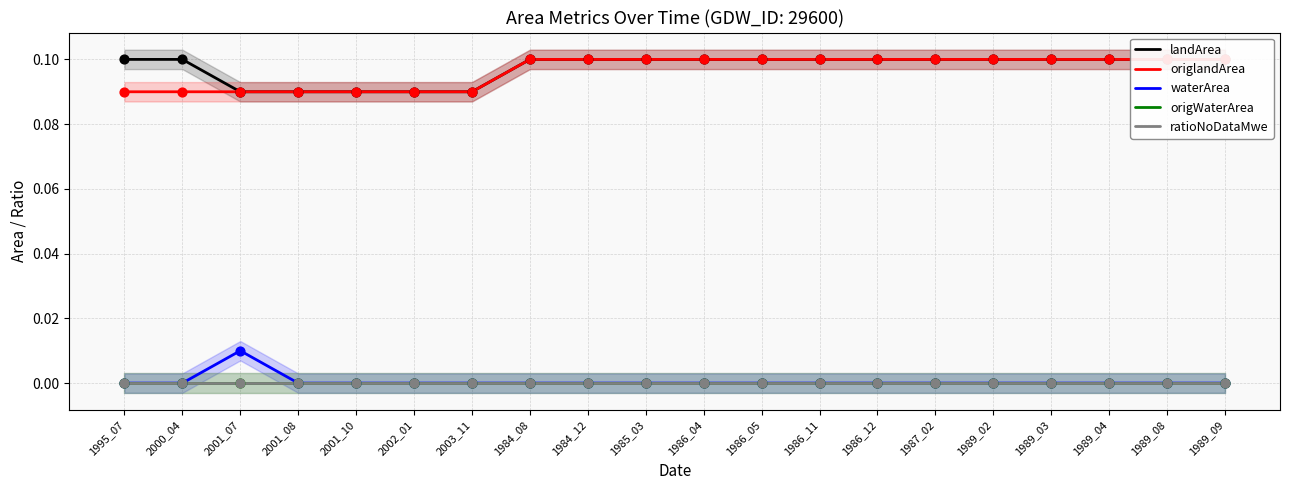

Which series contains the highest Y value?

landArea